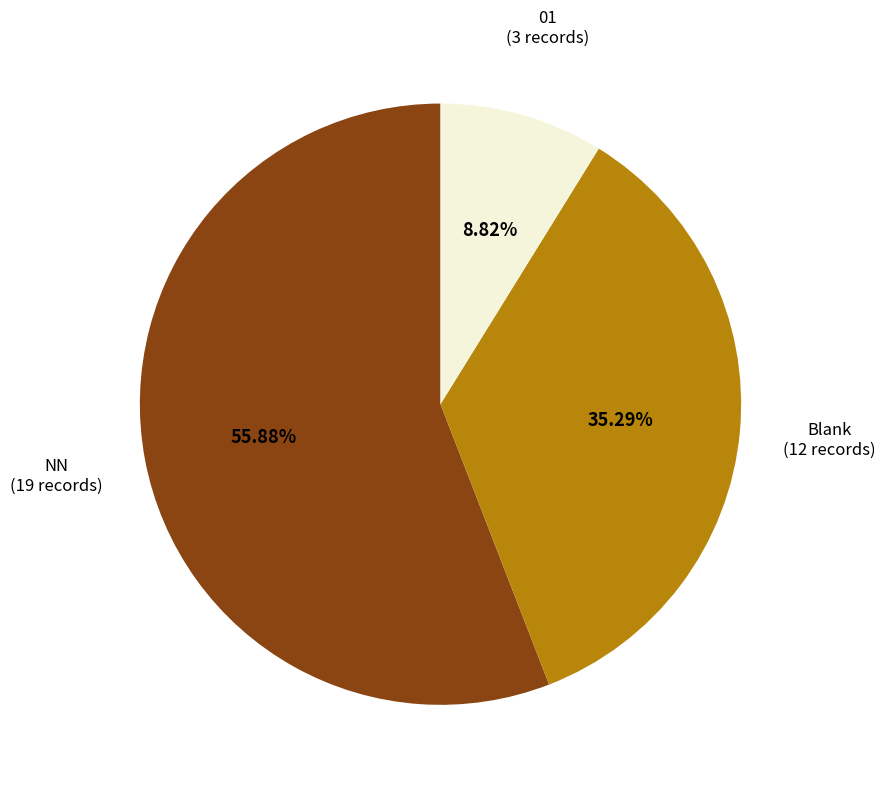

Combined, do Blank (12 records) and NN (19 records) account for over 50%?

Yes